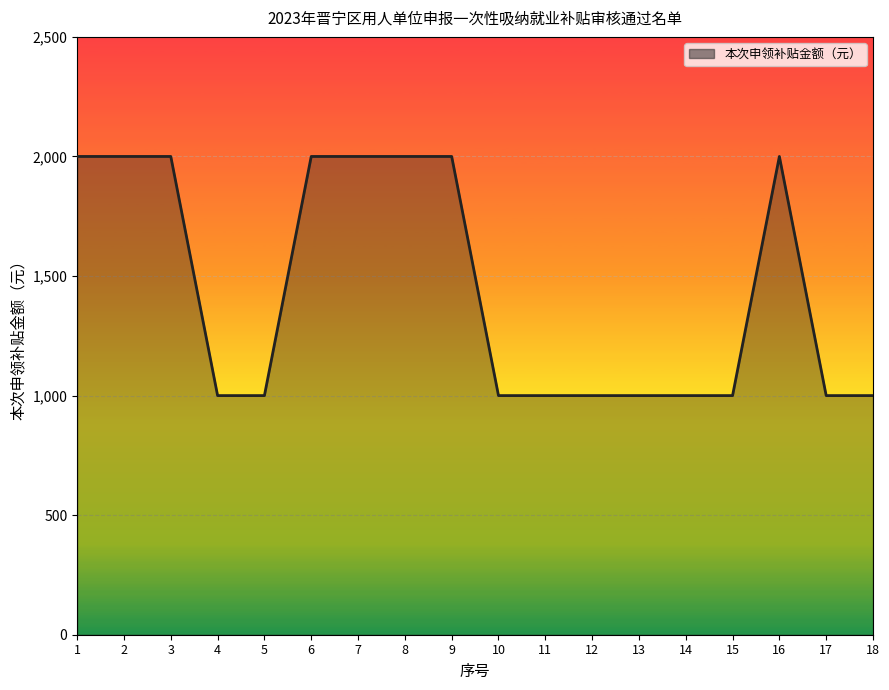

List the labels in order of value, smallest first.

4, 5, 10, 11, 12, 13, 14, 15, 17, 18, 1, 2, 3, 6, 7, 8, 9, 16